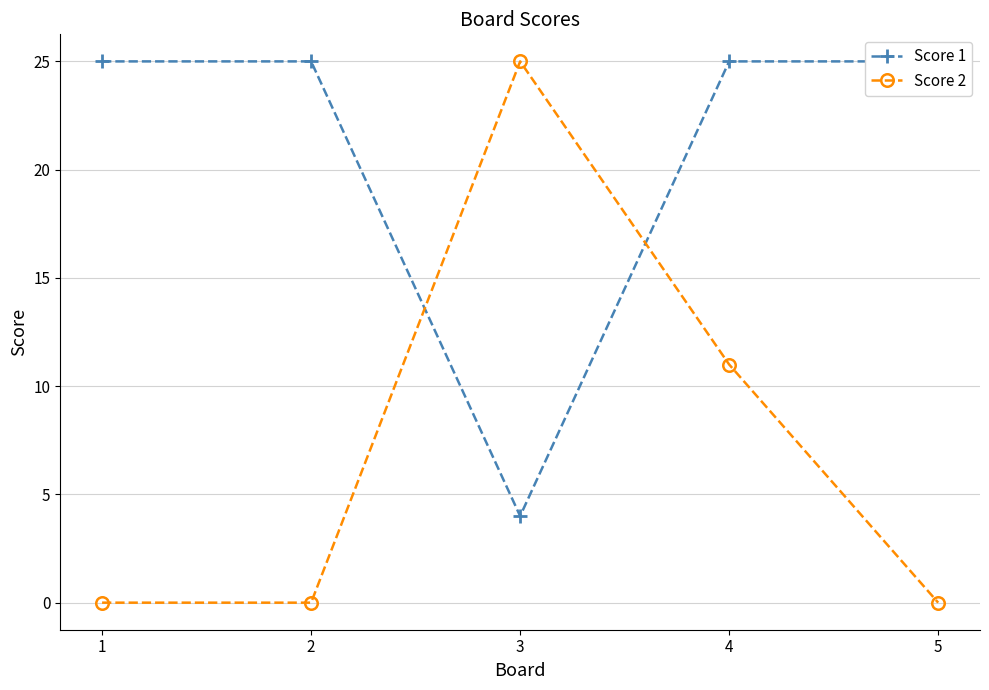

How many lines are shown in the chart?

2